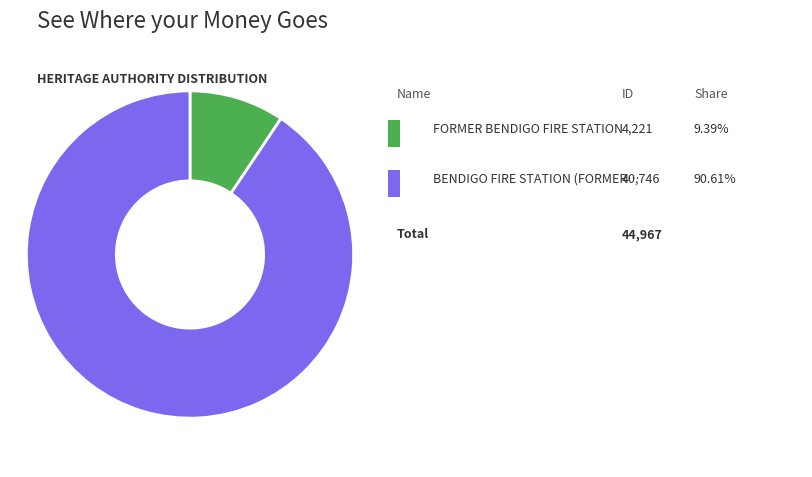

Does any single category account for the majority?

Yes